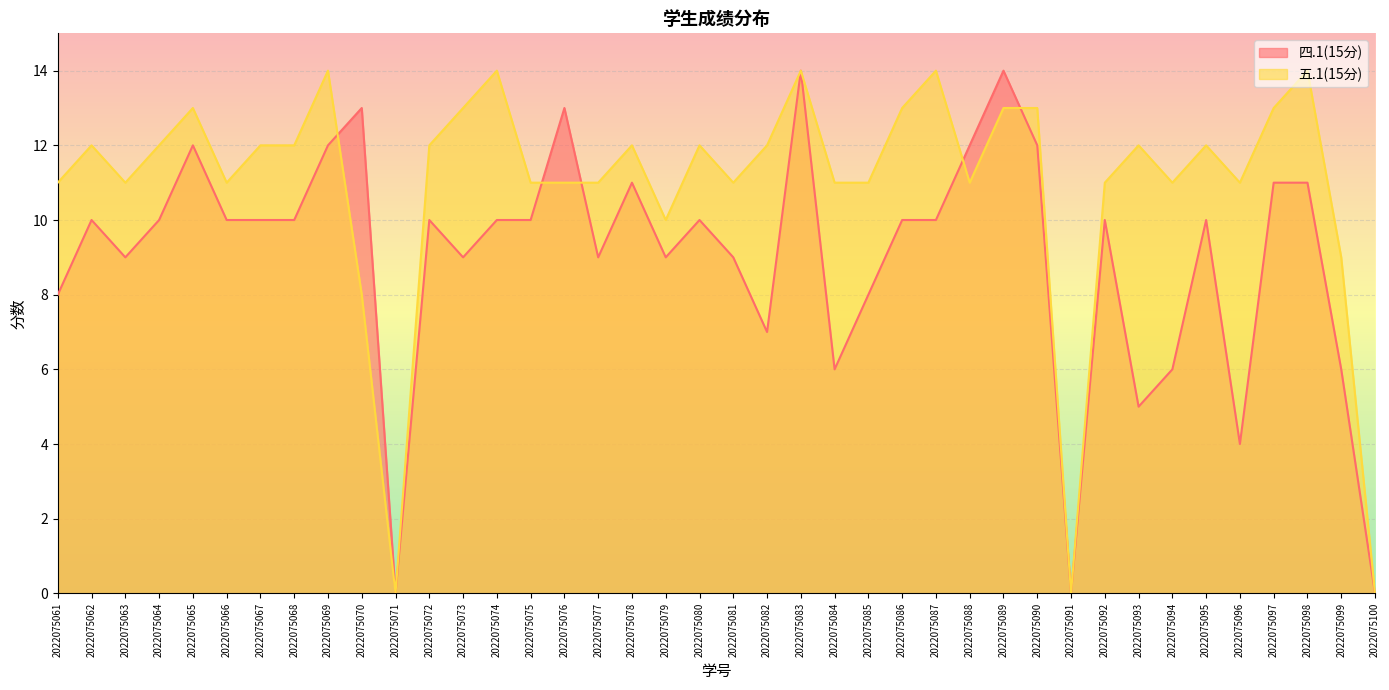

Reading right to left, list all the values displayed in this chart.

四.1(15分): 2022075100=0	2022075099=6	2022075098=11	2022075097=11	2022075096=4	2022075095=10	2022075094=6	2022075093=5	2022075092=10	2022075091=0	2022075090=12	2022075089=14	2022075088=12	2022075087=10	2022075086=10	2022075085=8	2022075084=6	2022075083=14	2022075082=7	2022075081=9	2022075080=10	2022075079=9	2022075078=11	2022075077=9	2022075076=13	2022075075=10	2022075074=10	2022075073=9	2022075072=10	2022075071=0	2022075070=13	2022075069=12	2022075068=10	2022075067=10	2022075066=10	2022075065=12	2022075064=10	2022075063=9	2022075062=10	2022075061=8
五.1(15分): 2022075100=0	2022075099=9	2022075098=14	2022075097=13	2022075096=11	2022075095=12	2022075094=11	2022075093=12	2022075092=11	2022075091=0	2022075090=13	2022075089=13	2022075088=11	2022075087=14	2022075086=13	2022075085=11	2022075084=11	2022075083=14	2022075082=12	2022075081=11	2022075080=12	2022075079=10	2022075078=12	2022075077=11	2022075076=11	2022075075=11	2022075074=14	2022075073=13	2022075072=12	2022075071=0	2022075070=8	2022075069=14	2022075068=12	2022075067=12	2022075066=11	2022075065=13	2022075064=12	2022075063=11	2022075062=12	2022075061=11